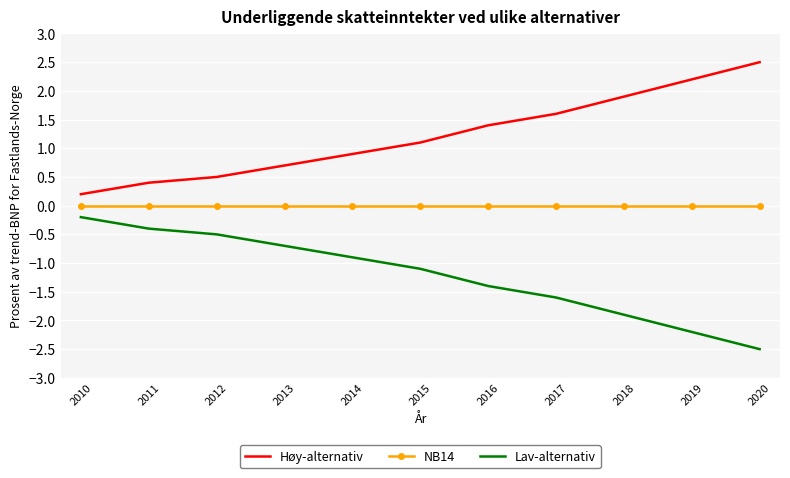

Which category has the highest value in the Høy-alternativ series?

2020